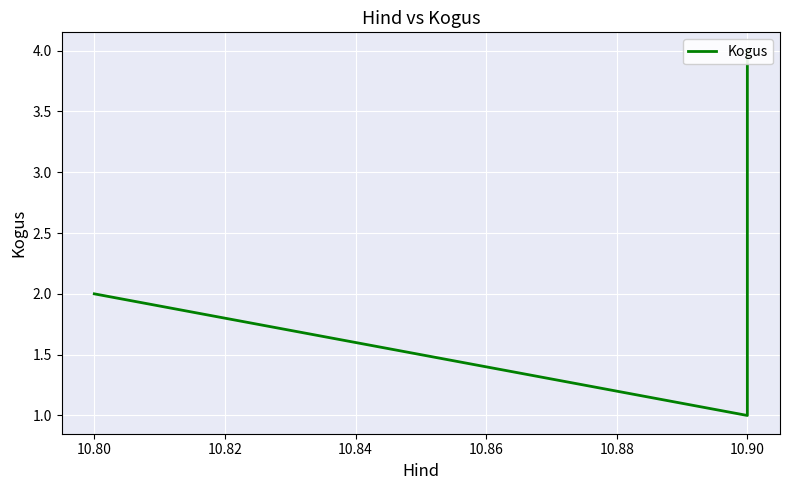

How many series are shown in this chart?

1